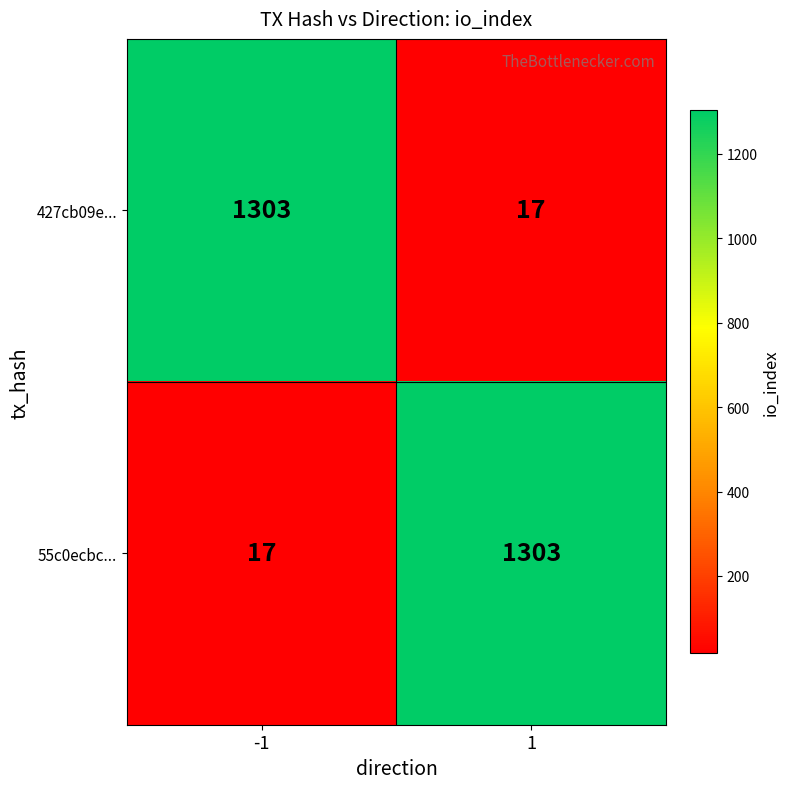

What is the spread (max minus min) of values at -1?

1286